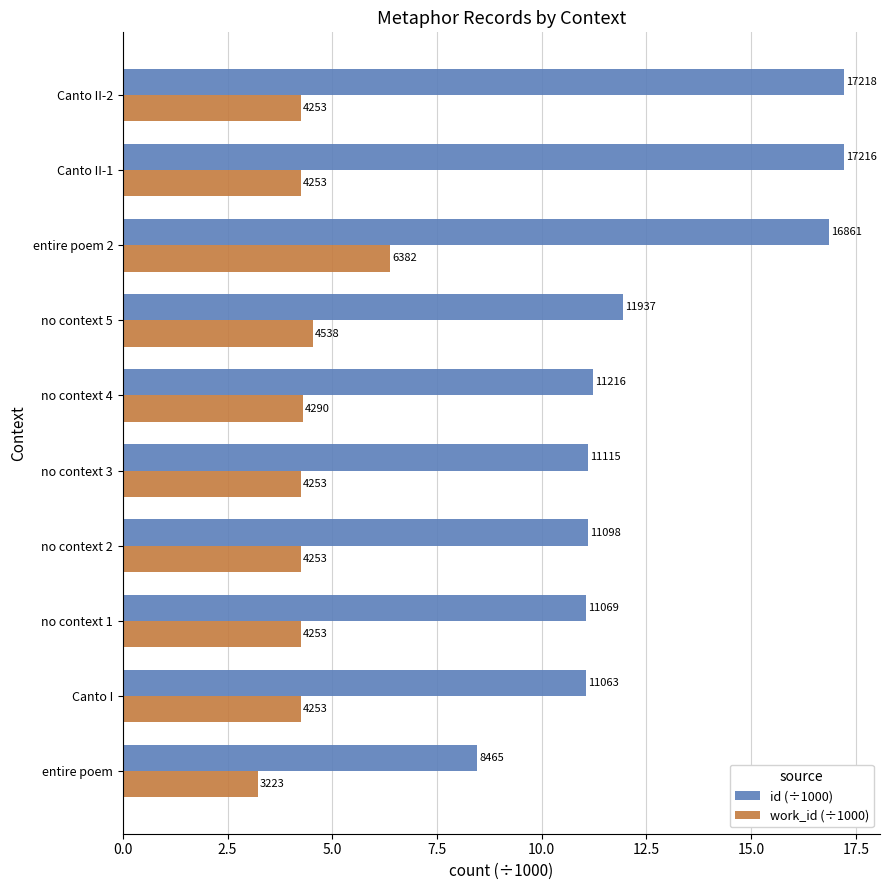

What are all the series names shown in the legend?

id (÷1000), work_id (÷1000)